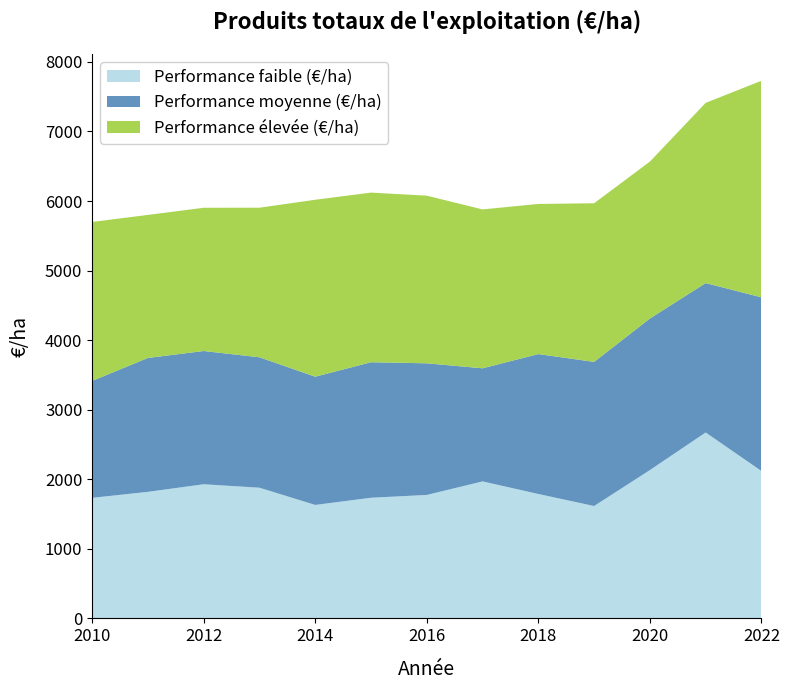

Reading left to right, list all the values displayed in this chart.

Performance faible (€/ha): 2010=1733.0	2011=1819.2	2012=1928.3	2013=1878.7	2014=1631.1	2015=1734.3	2016=1774.7	2017=1969.2	2018=1788.4	2019=1615.5	2020=2131.9	2021=2672.6	2022=2118.9
Performance moyenne (€/ha): 2010=1681.0	2011=1924.6	2012=1915.6	2013=1874.9	2014=1843.4	2015=1948.0	2016=1892.3	2017=1626.0	2018=2011.3	2019=2071.8	2020=2178.9	2021=2147.6	2022=2496.4
Performance élevée (€/ha): 2010=2284.9	2011=2056.4	2012=2059.1	2013=2150.4	2014=2543.8	2015=2438.7	2016=2410.0	2017=2284.1	2018=2158.3	2019=2280.5	2020=2256.0	2021=2590.8	2022=3113.7